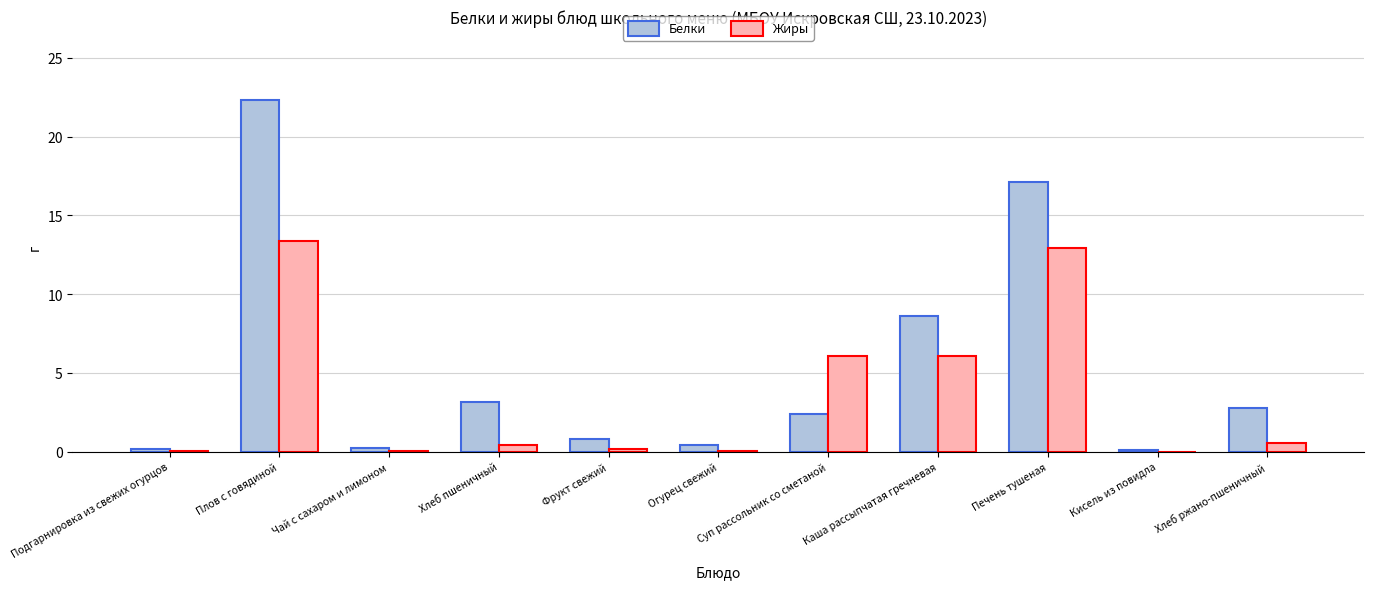

What is the sum of all Белки values?

58.1